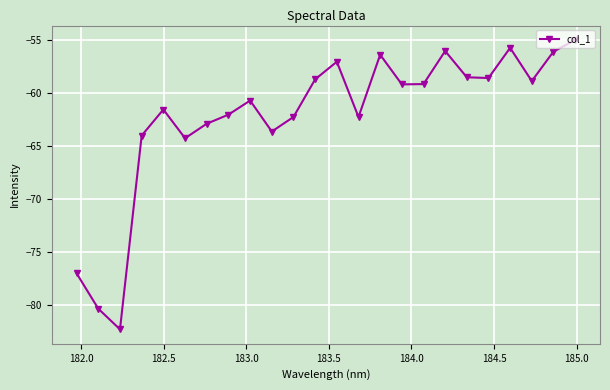

What is the difference between the second highest and second lowest values?

24.7